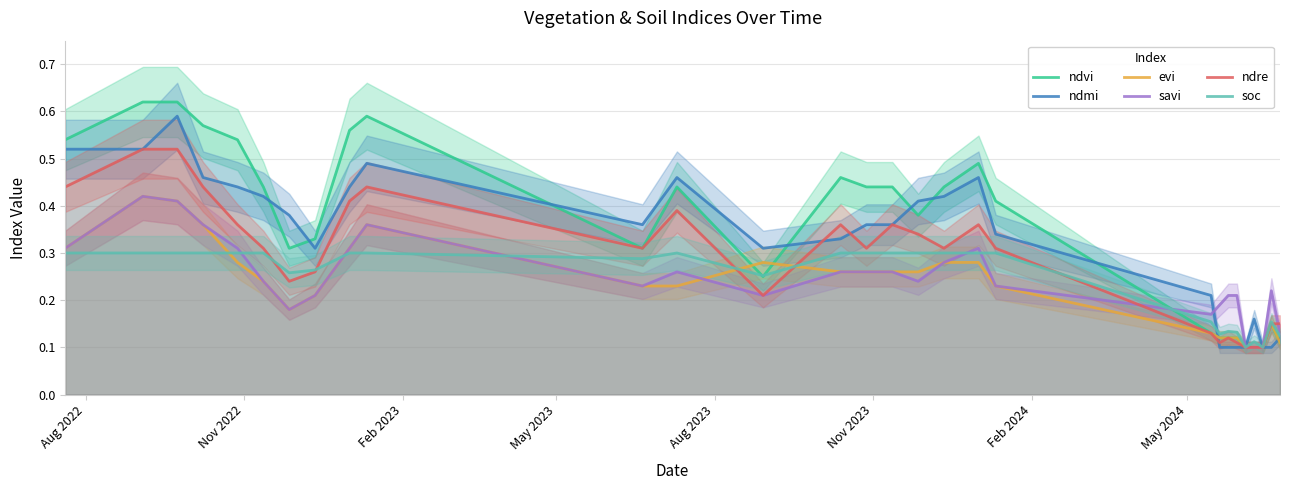

What is the average value of the ndvi series?

0.4